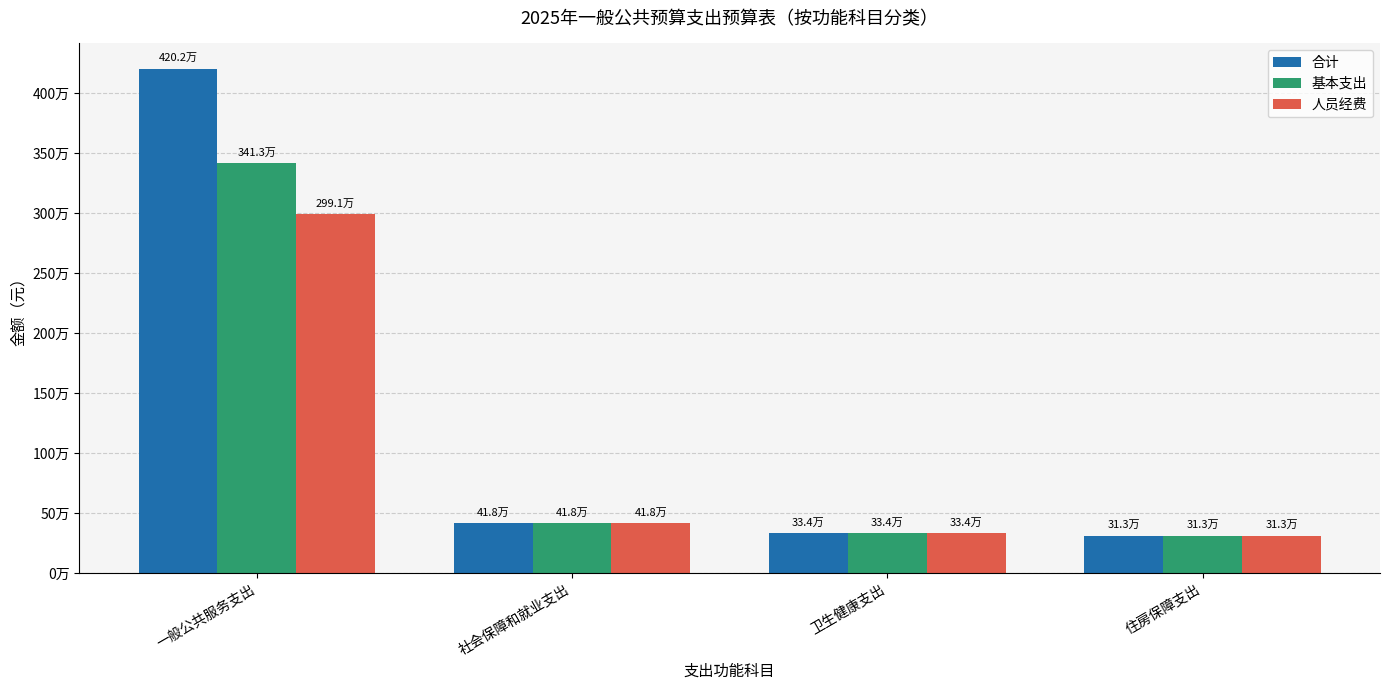

What is the sum of the 人员经费 values at 一般公共服务支出 and 卫生健康支出?

3325753.8